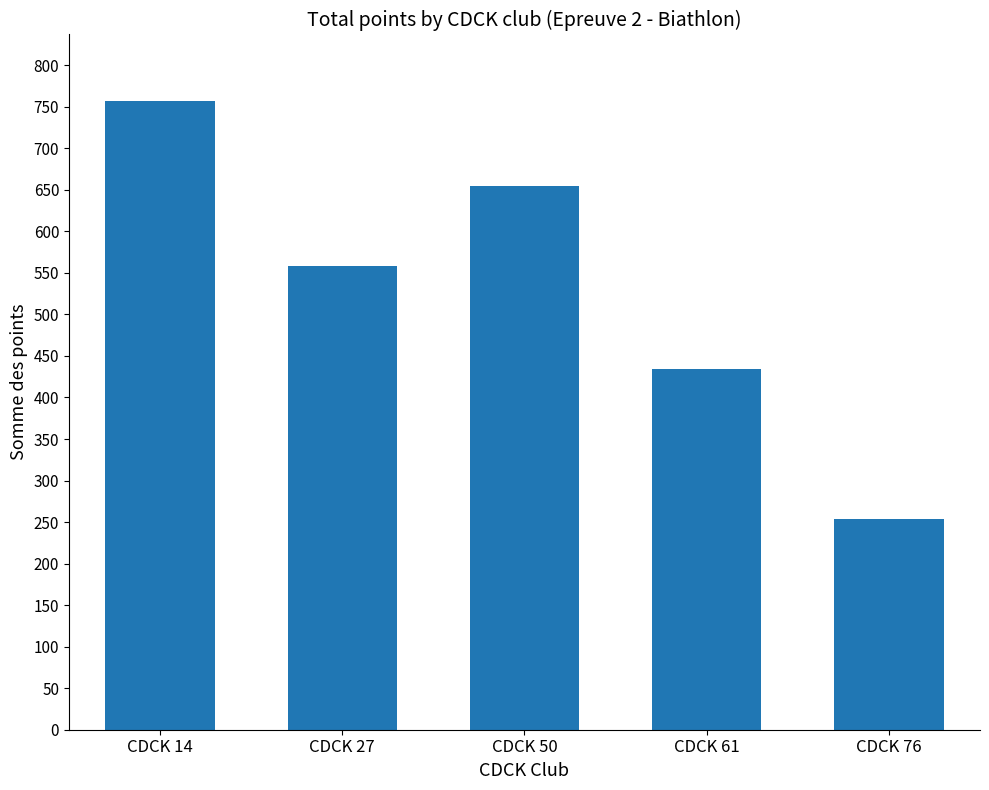

True or false: the data shows 389 at CDCK 14.

False